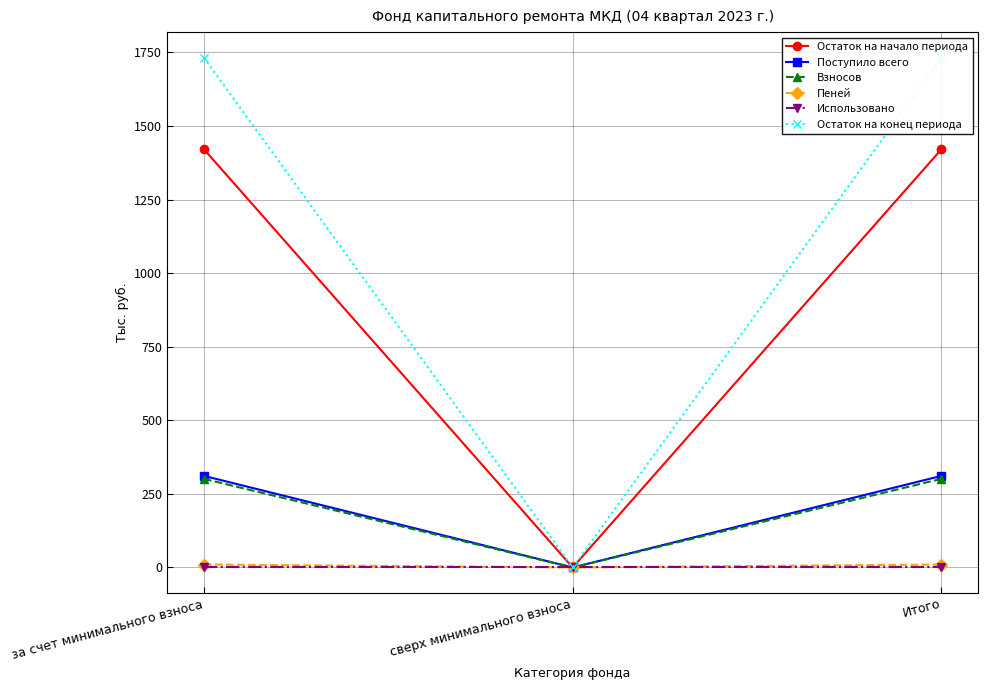

Reading left to right, what are all the values shown in this chart?

Остаток на начало периода: за счет минимального взноса=1420.9	сверх минимального взноса=0.0	Итого=1420.9
Поступило всего: за счет минимального взноса=311.2	сверх минимального взноса=0.0	Итого=311.2
Взносов: за счет минимального взноса=301.1	сверх минимального взноса=0.0	Итого=301.1
Пеней: за счет минимального взноса=10.1	сверх минимального взноса=0.0	Итого=10.1
Использовано: за счет минимального взноса=0.0	сверх минимального взноса=0.0	Итого=0.0
Остаток на конец периода: за счет минимального взноса=1732.0	сверх минимального взноса=0.0	Итого=1732.0